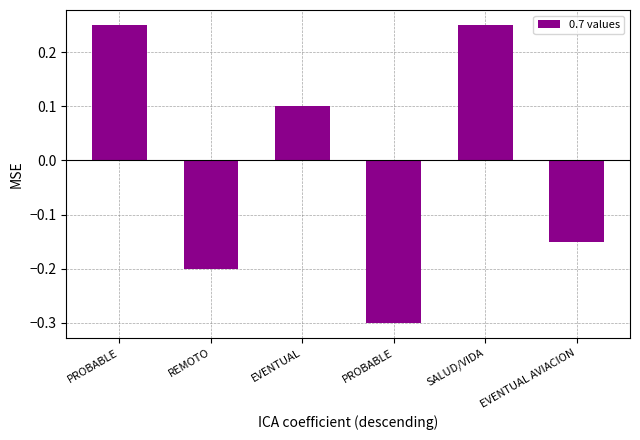

Reading right to left, transcribe all the data shown in this chart.

EVENTUAL AVIACION=-0.2	SALUD/VIDA=0.2	PROBABLE=-0.3	EVENTUAL=0.1	REMOTO=-0.2	PROBABLE=0.2